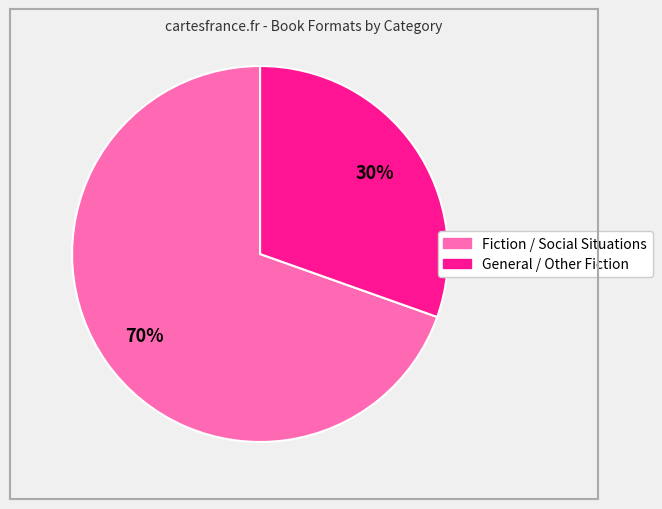

To the nearest percent, what is the combined percentage of General / Other Fiction and Fiction / Social Situations?

100%